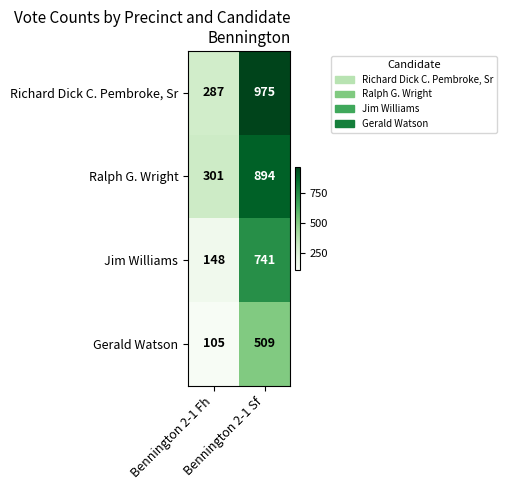

What is the smallest value displayed?

105